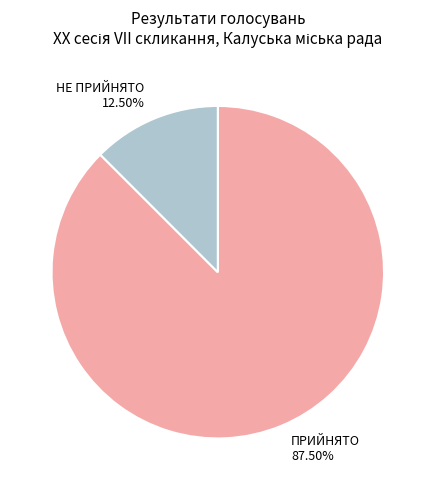

Rank the categories by value from highest to lowest.

ПРИЙНЯТО, НЕ ПРИЙНЯТО